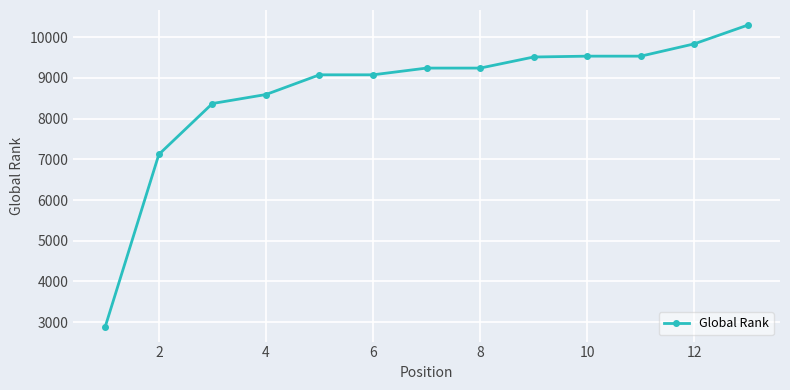

What is the minimum value shown in the chart?

2895